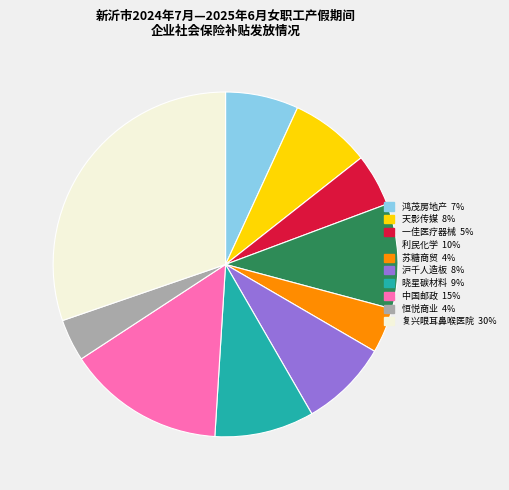

Is there any slice that represents more than half of the pie?

No